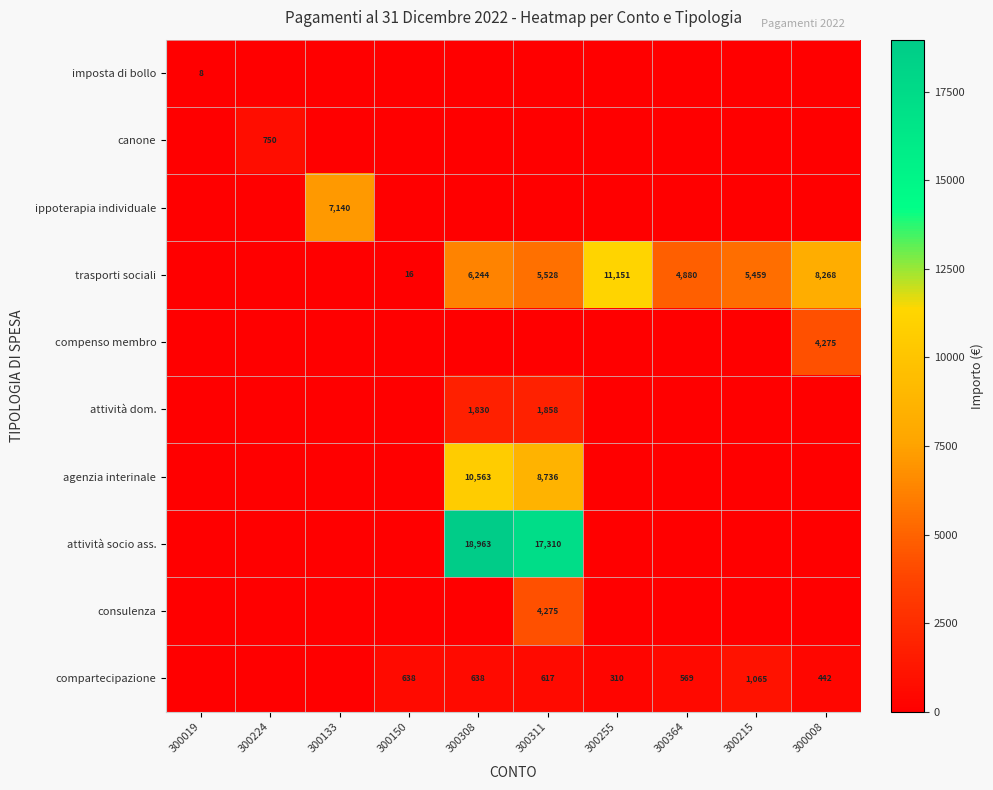

Is it true that trasporti sociali equals 5528 at 300311?

True